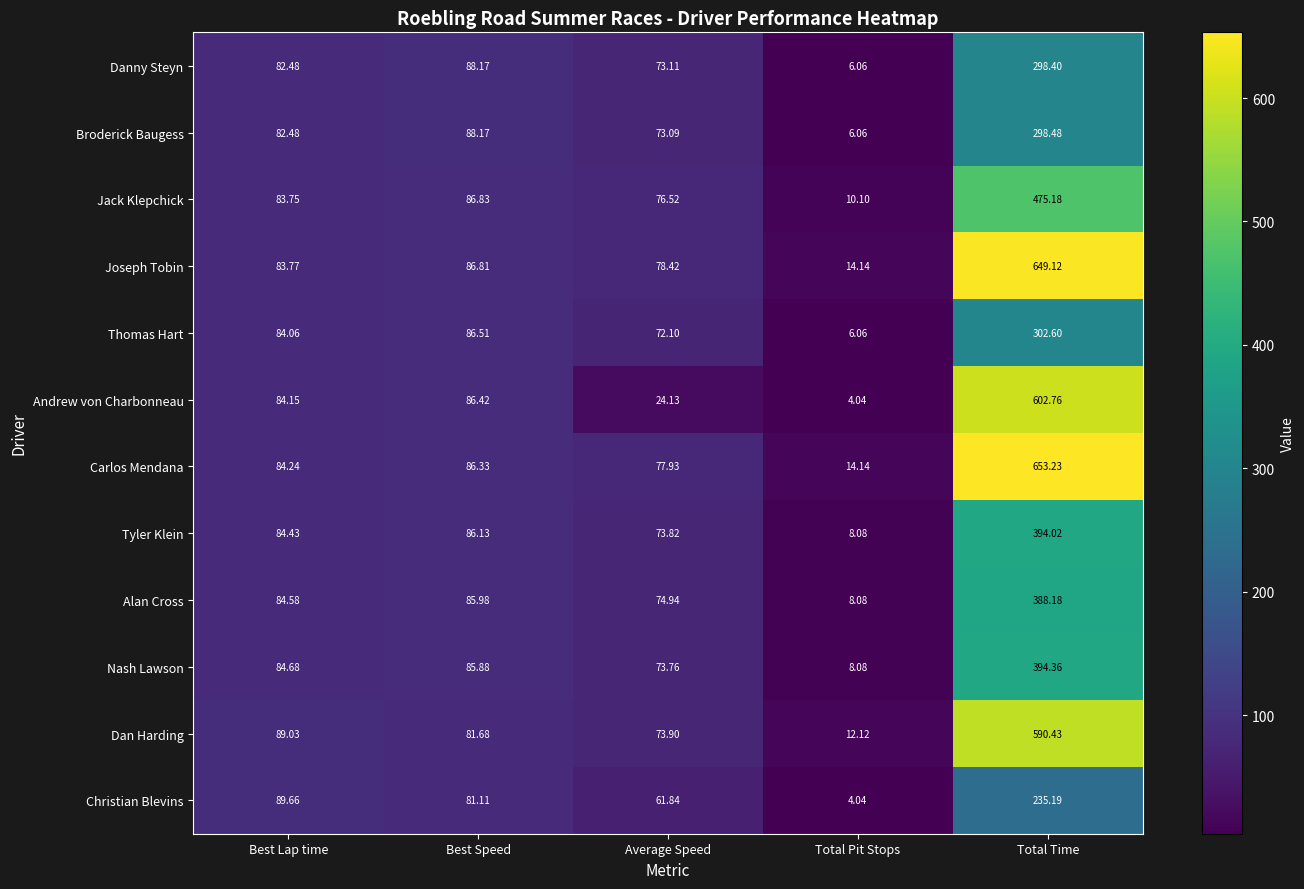

Which category has the lowest value in the Alan Cross series?

Total Pit Stops